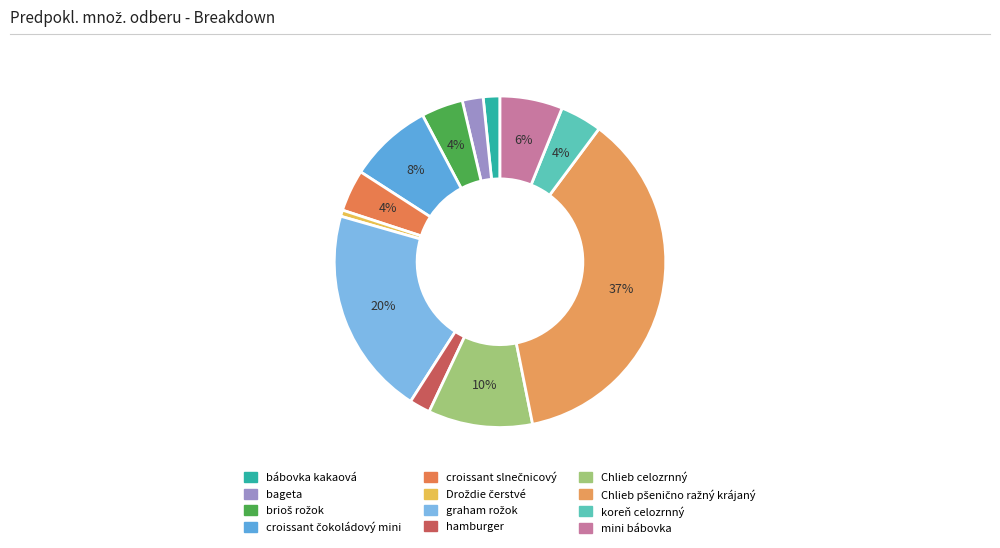

Rank the categories by value from highest to lowest.

Chlieb pšenično ražný krájaný, graham rožok, Chlieb celozrnný, croissant čokoládový mini, mini bábovka, brioš rožok, croissant slnečnicový, koreň celozrnný, bageta, hamburger, bábovka kakaová, Droždie čerstvé